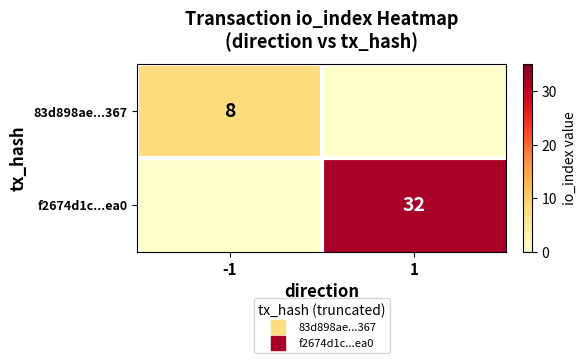

Which label corresponds to the largest value in the chart?

1